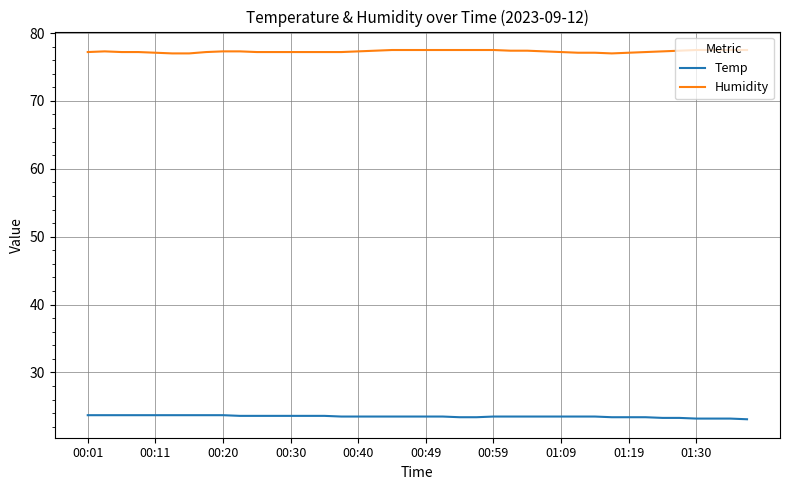

What is the smallest value displayed?

23.1